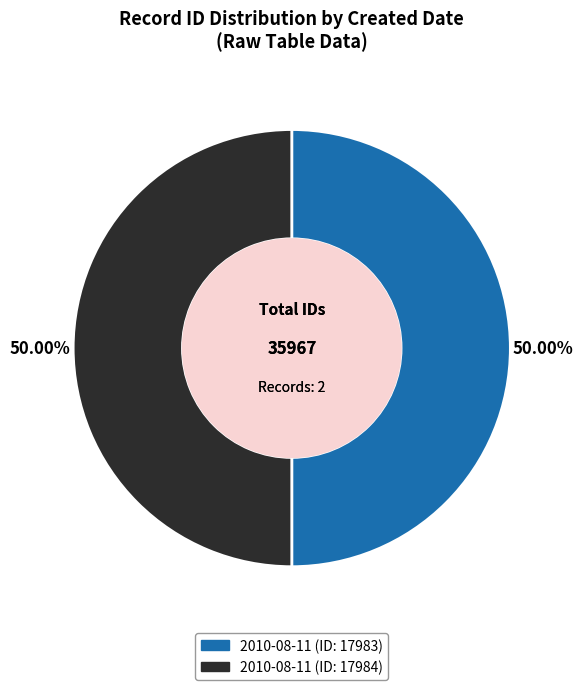

Count the number of slices in the pie.

2